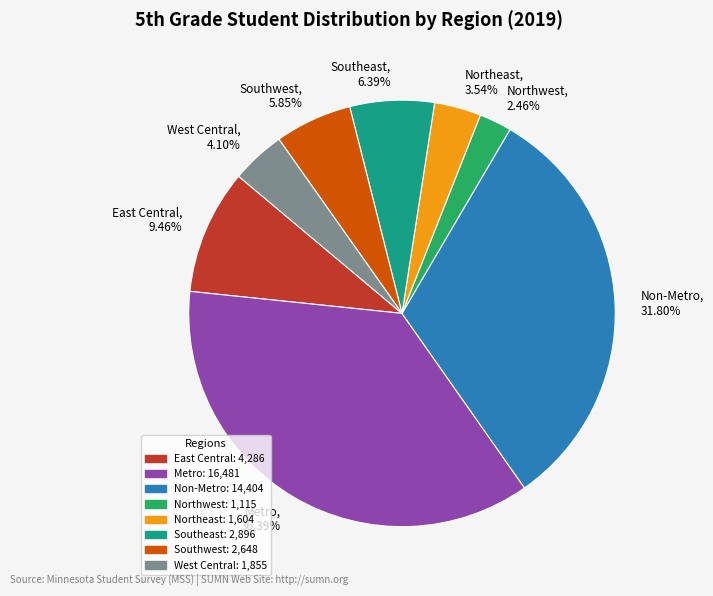

Which category has the biggest portion of the pie?

Metro